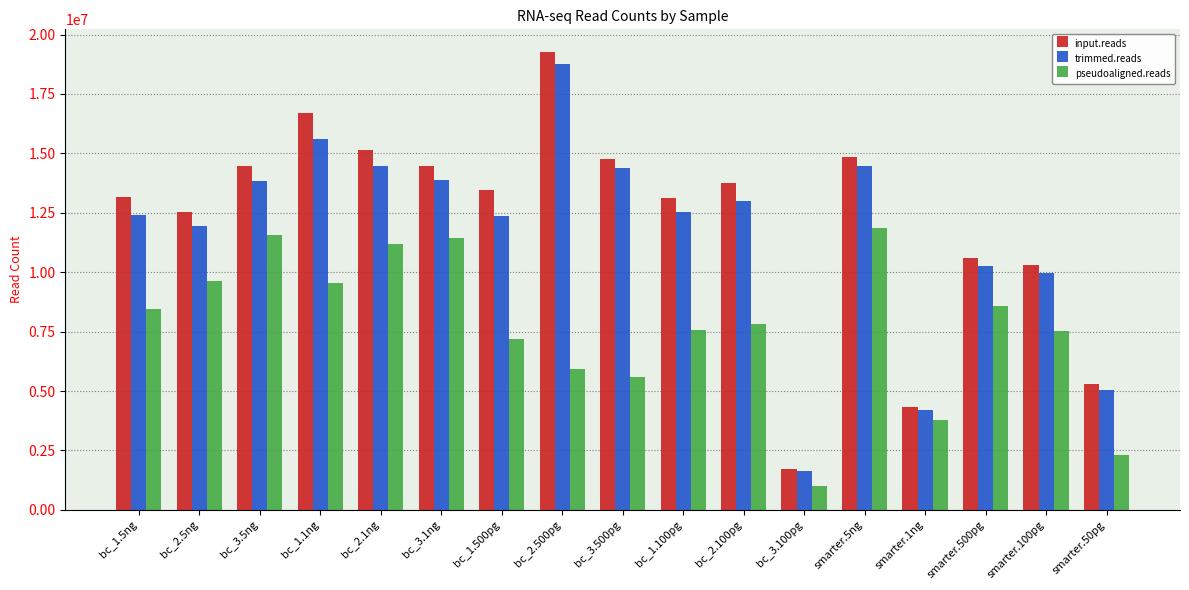

At bc_1.500pg, list the series in order from smallest to largest.

pseudoaligned.reads, trimmed.reads, input.reads